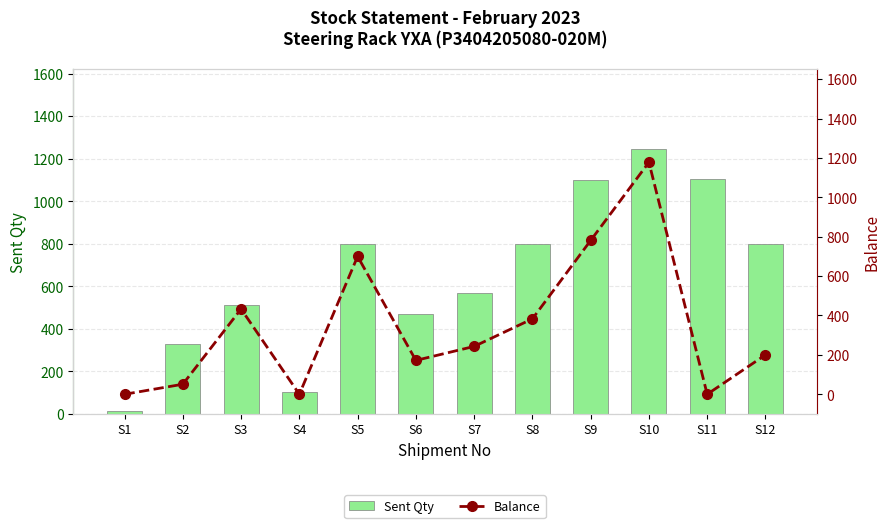

Which has a higher value, S9 or S12?

S9